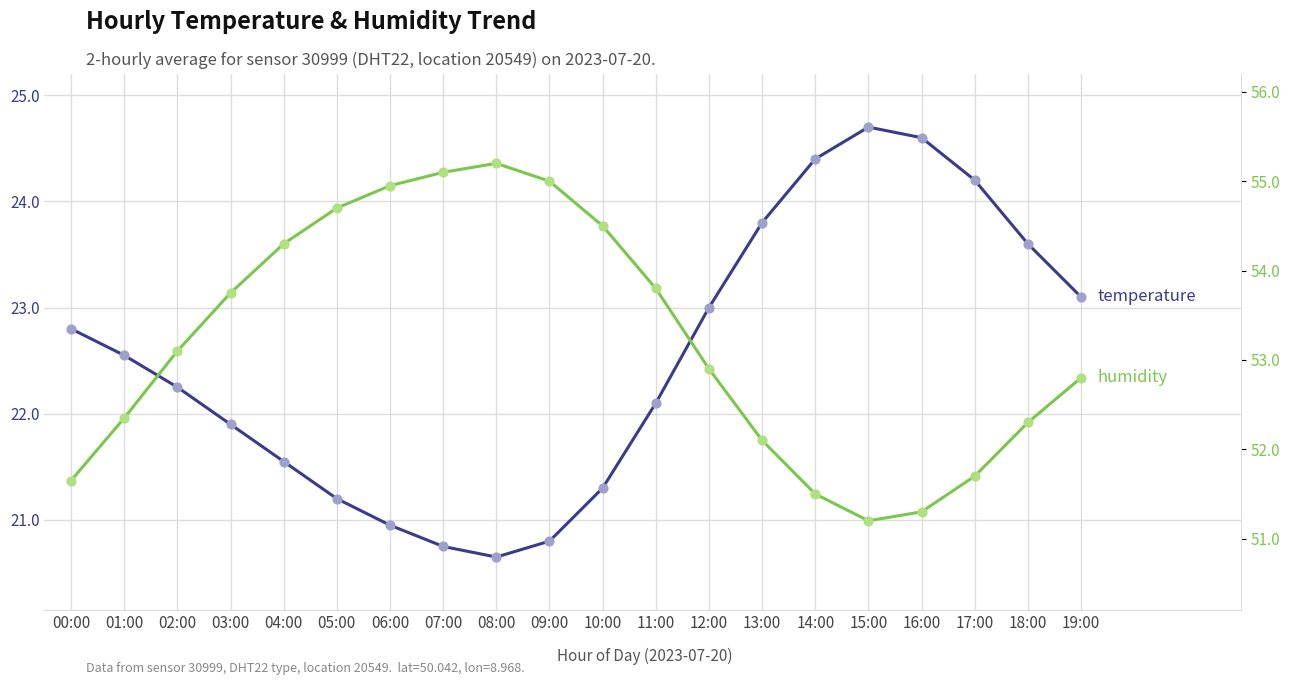

Which series has the widest spread of Y values?

temperature